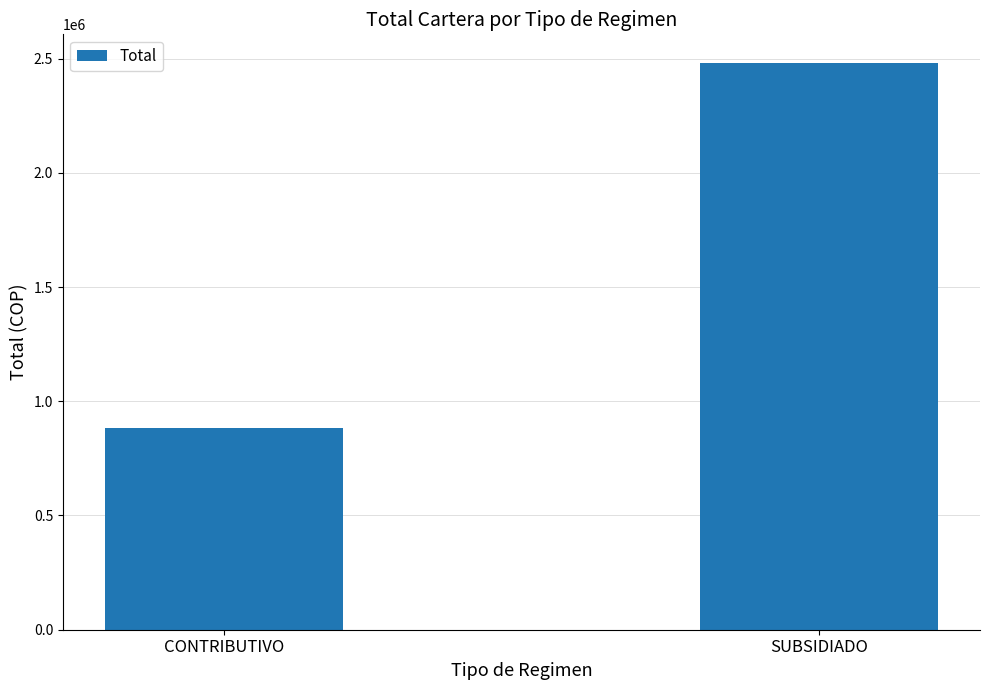

Reading right to left, what are all the values shown in this chart?

SUBSIDIADO=2482127	CONTRIBUTIVO=883402